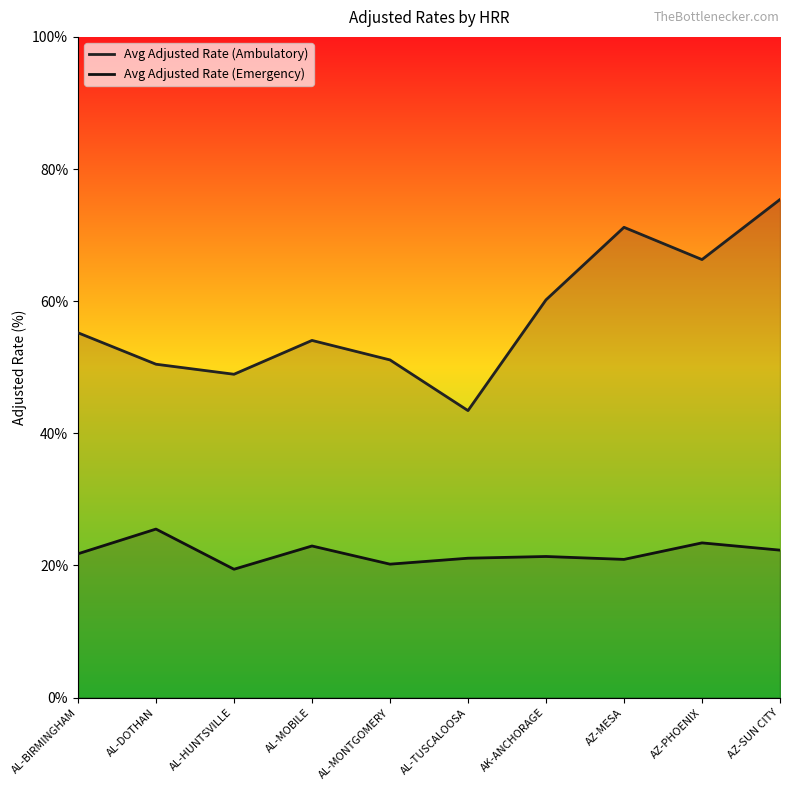

How many lines are shown in the chart?

2